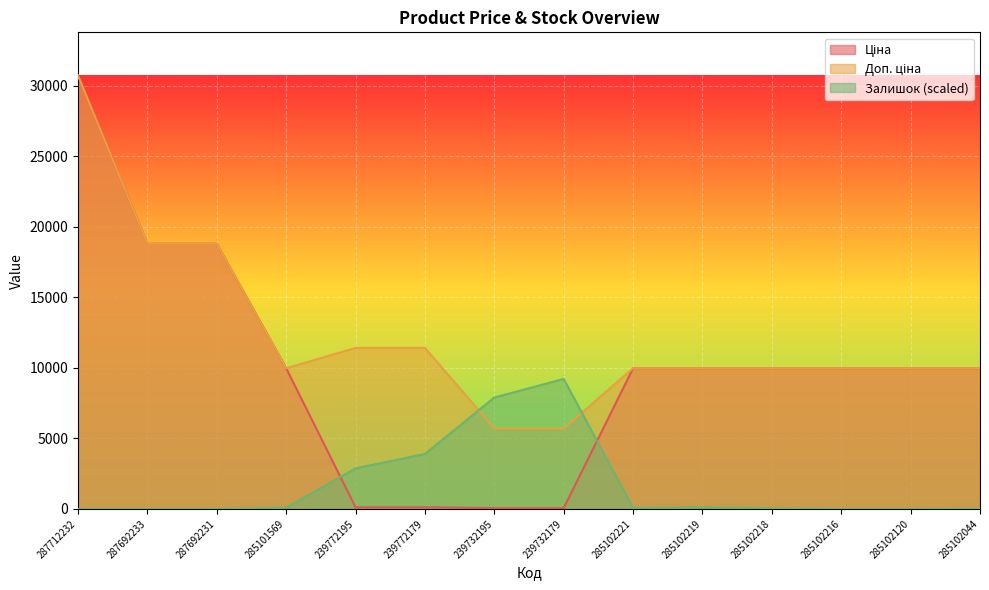

How many data points does each series have?

14